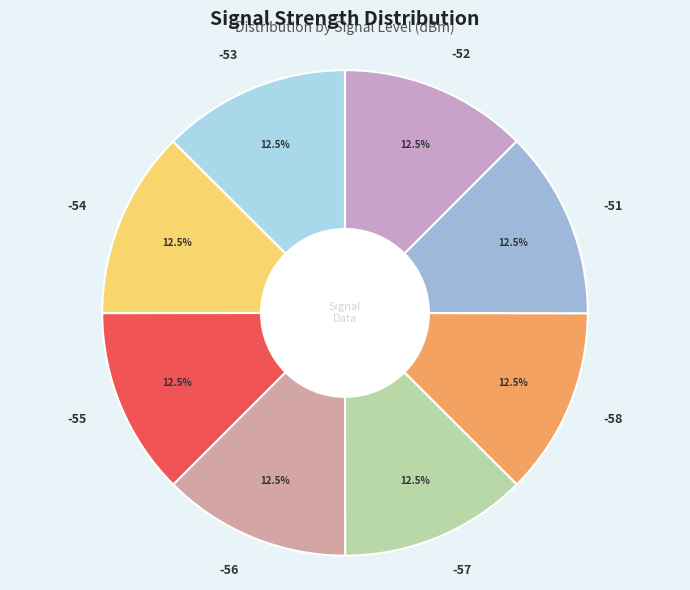

How much of the chart is everything except -58?

87.5%